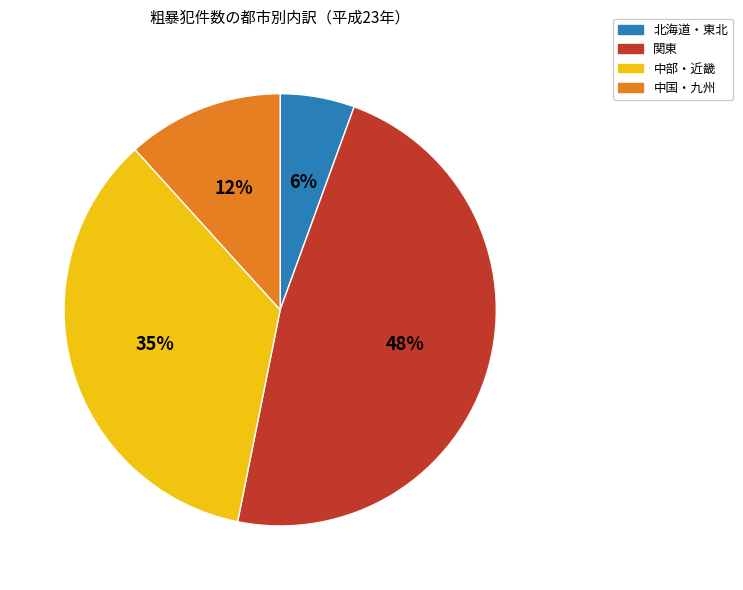

How many slices are in this pie chart?

4